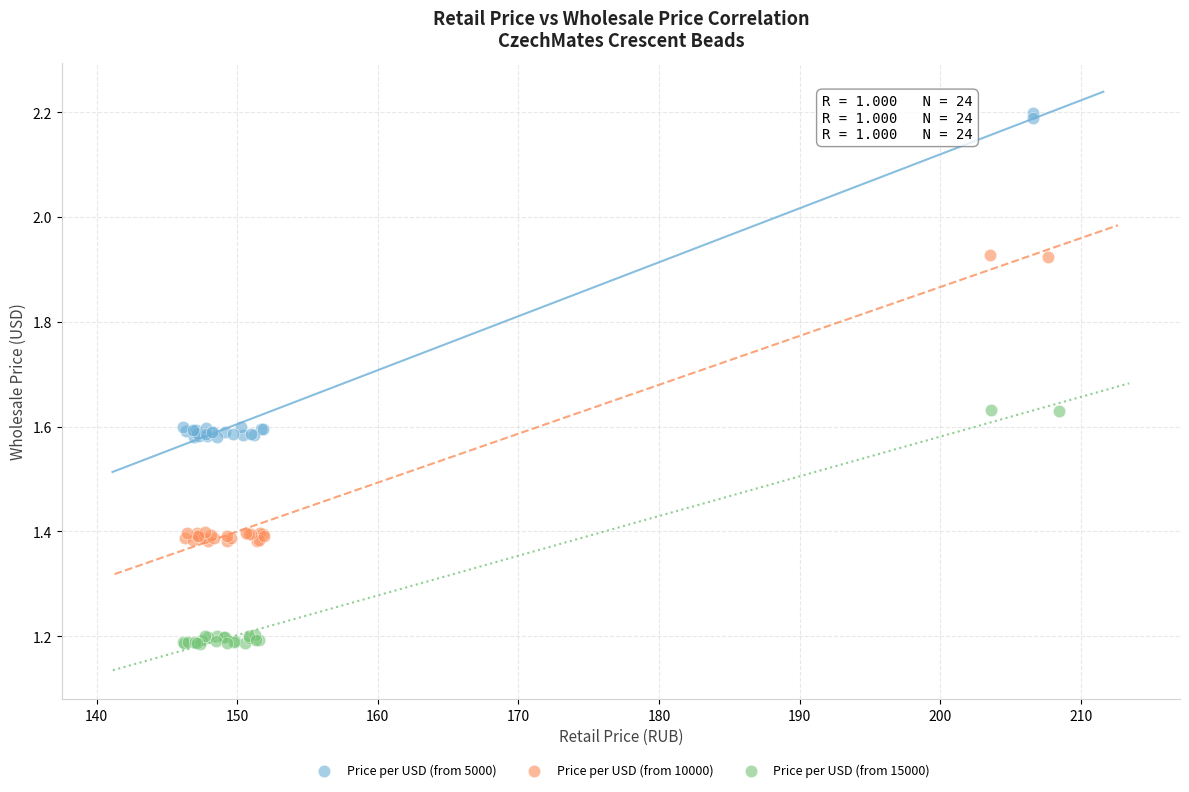

Which series reaches the maximum Y coordinate?

Price per USD (from 5000)